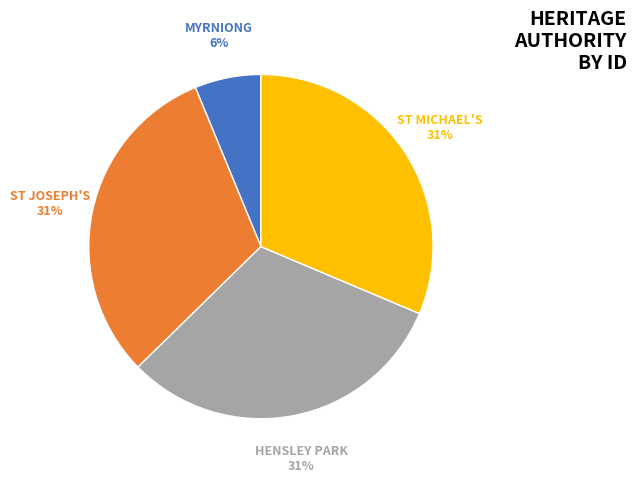

How many slices are in this pie chart?

4